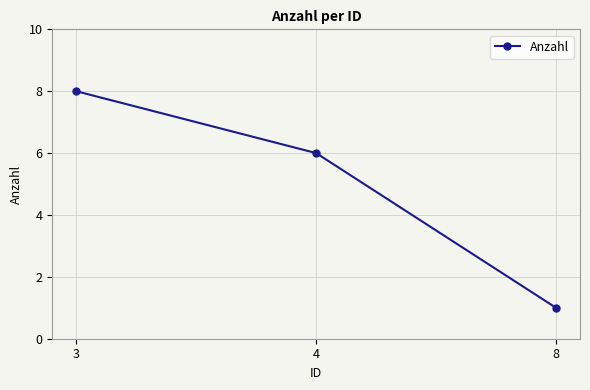

True or false: the data shows 10 at 4.

False